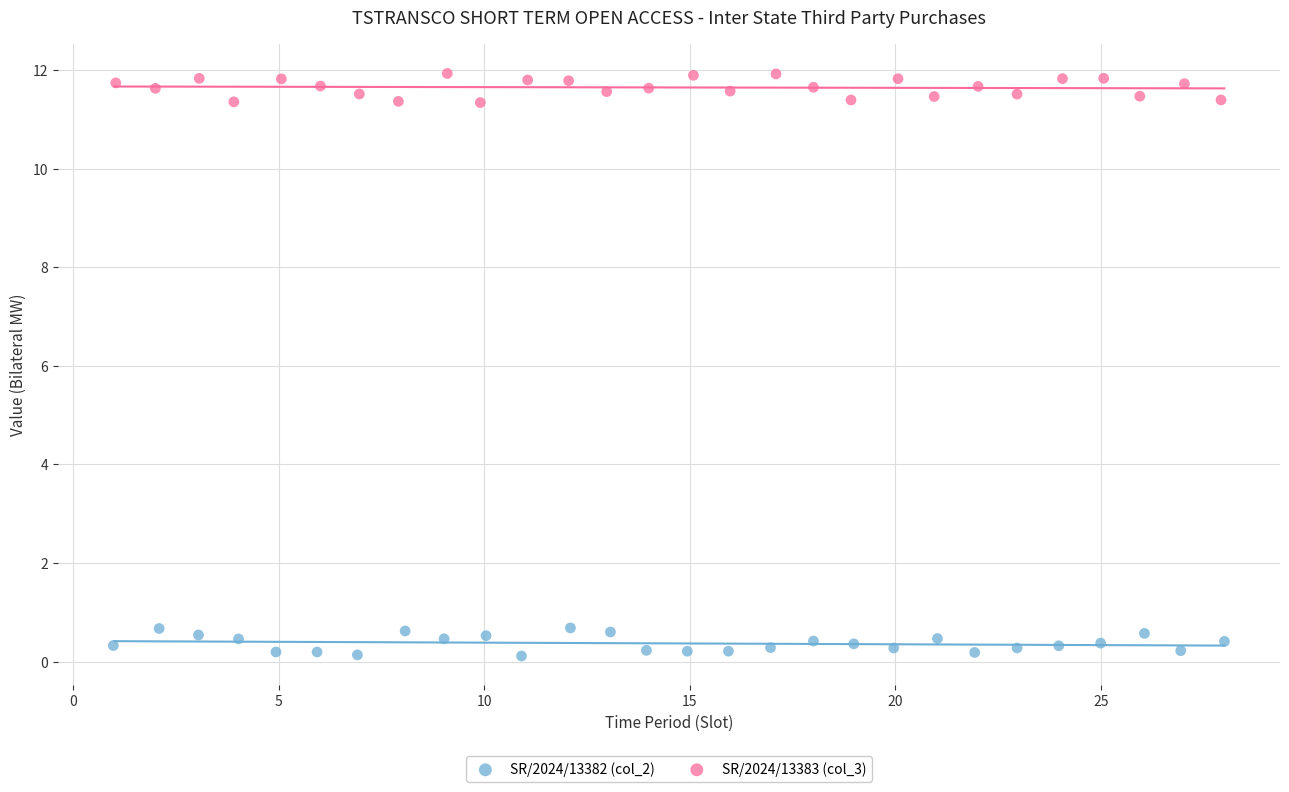

Which series reaches the maximum Y coordinate?

SR/2024/13383 (col_3)